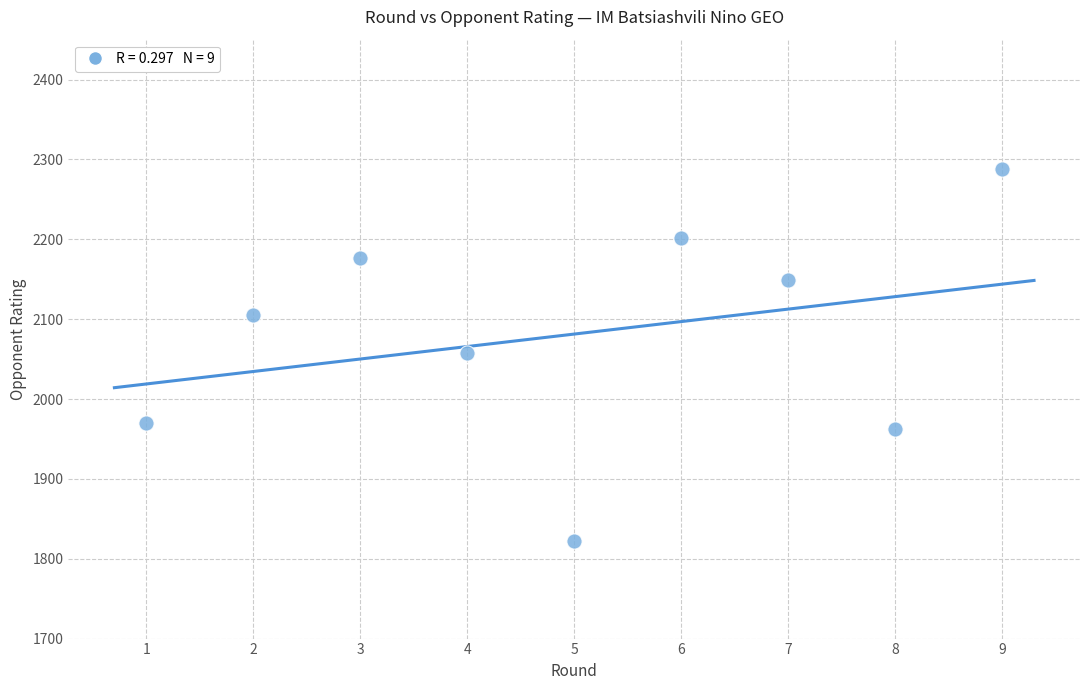

What is the range of X values (max minus min)?

8